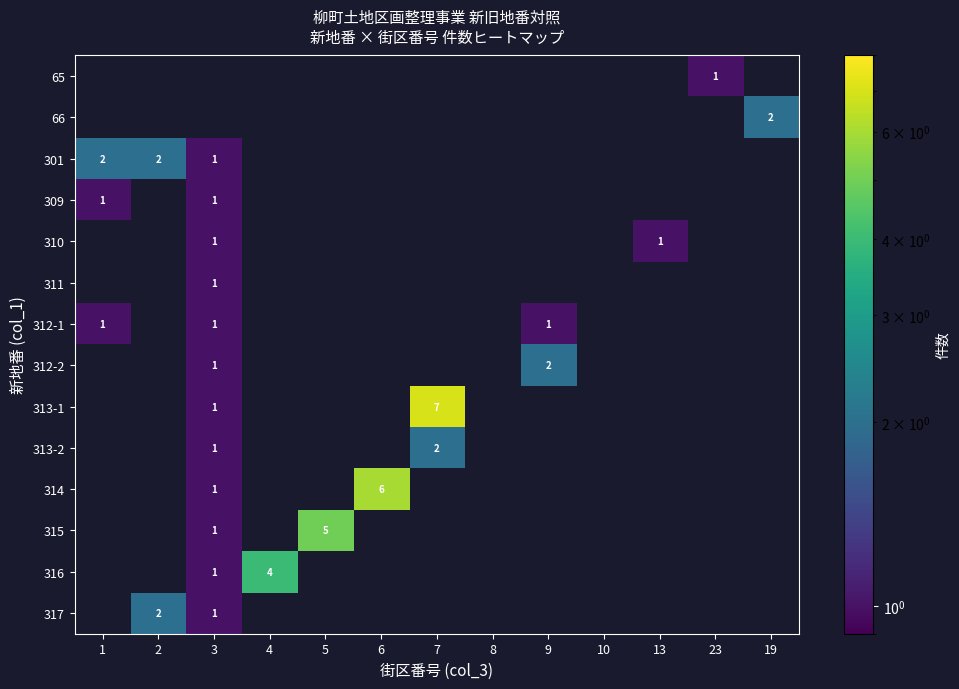

The 317 series shows 2.0 at 2. True or false?

True